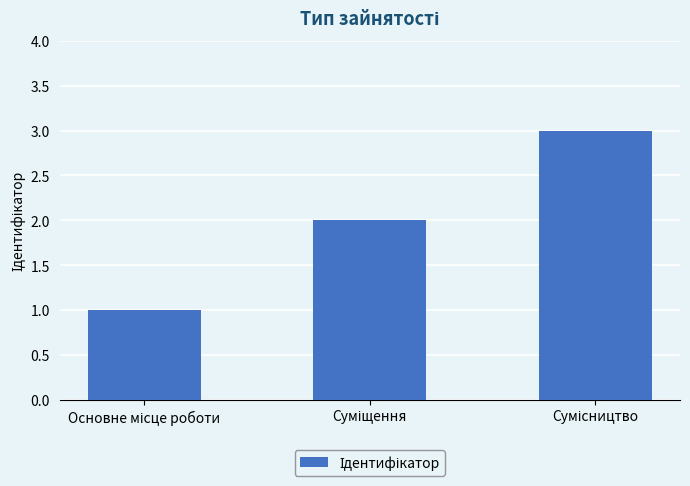

What is the sum of all values?

6